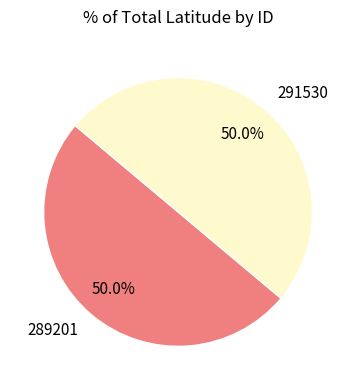

To the nearest percent, what portion does 289201 represent?

50%